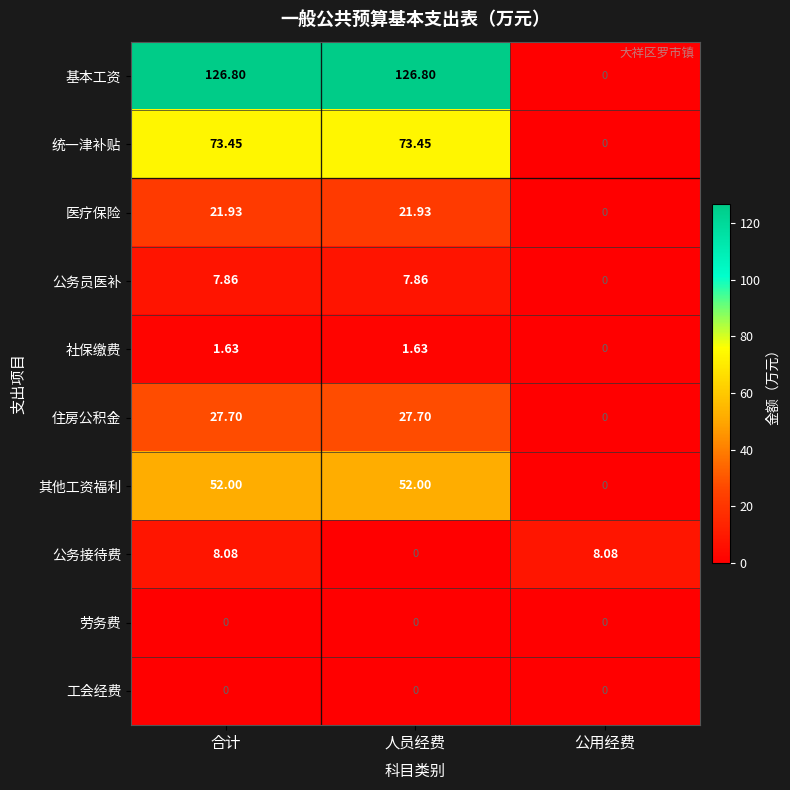

Is the value of 公务员医补 at 合计 greater than the value of 统一津补贴 at 公用经费?

Yes